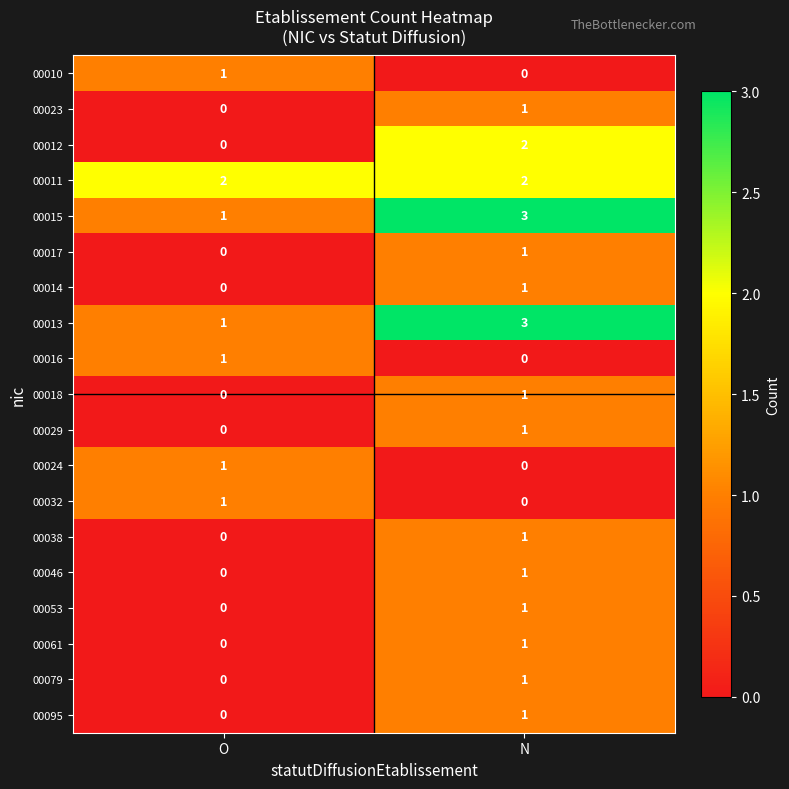

At which label does 00032 reach its peak?

O